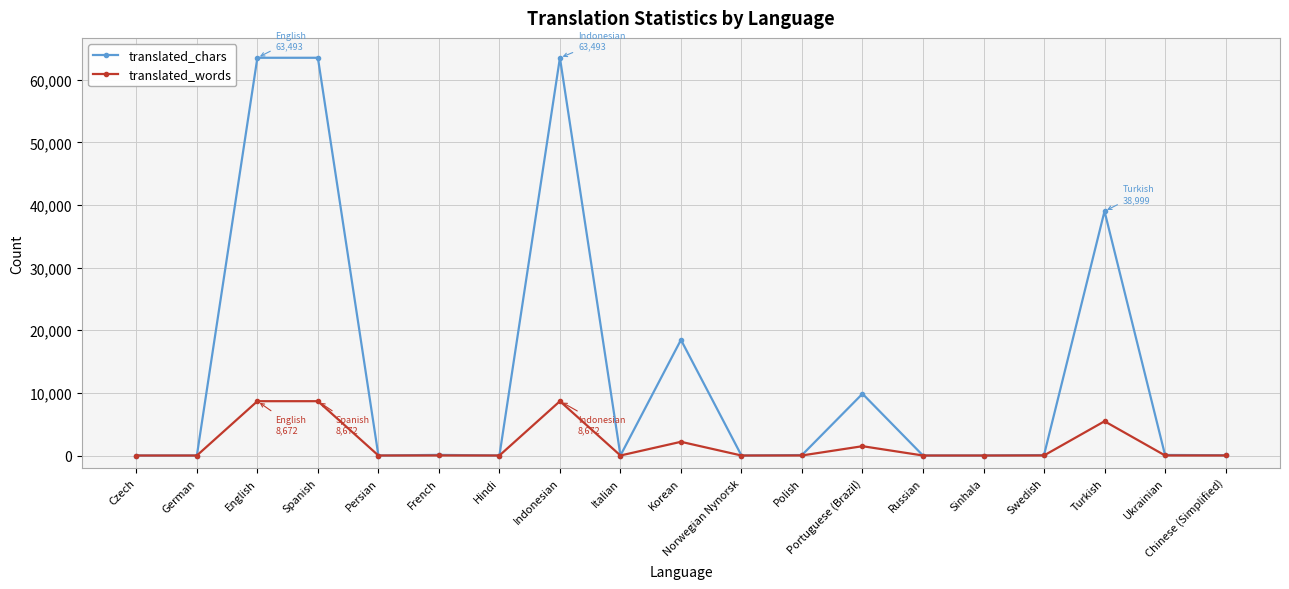

True or false: translated_chars has more than 1 points higher than both neighbors.

True